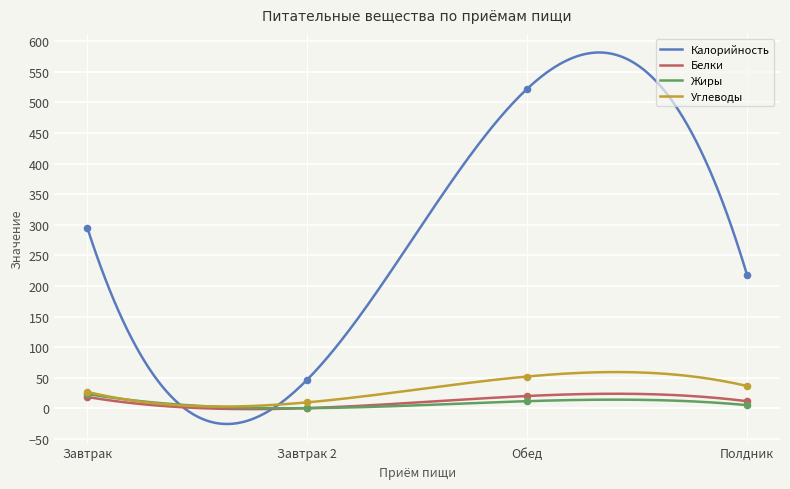

Which series contains the highest Y value?

Калорийность